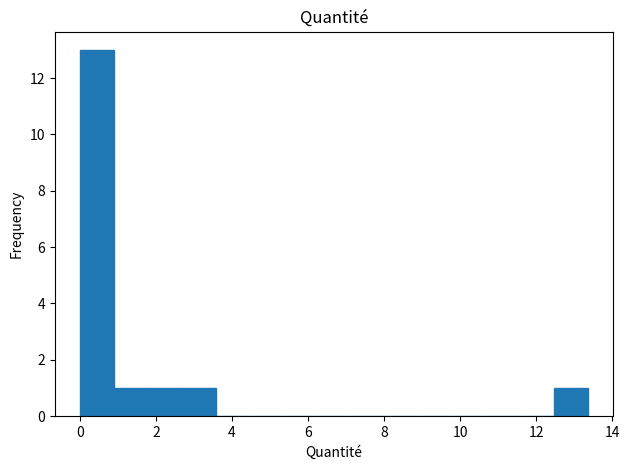

What is the height of the bar covering 1.0 to 1.8 on the x-axis? Neither the bar edges nor the heights are printed on the chart, so give them approximately, as read against the axes.

1